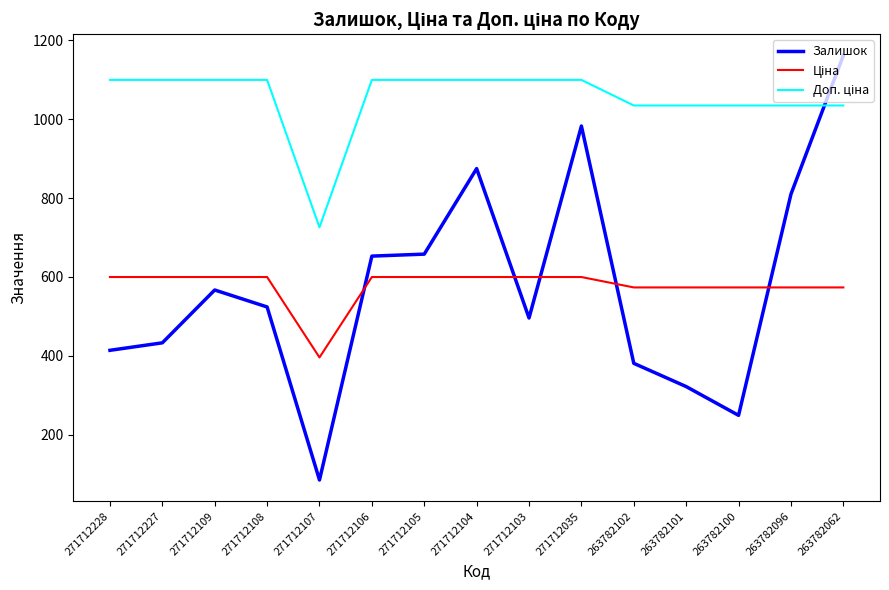

What is the average value of the Залишок series?

574.1